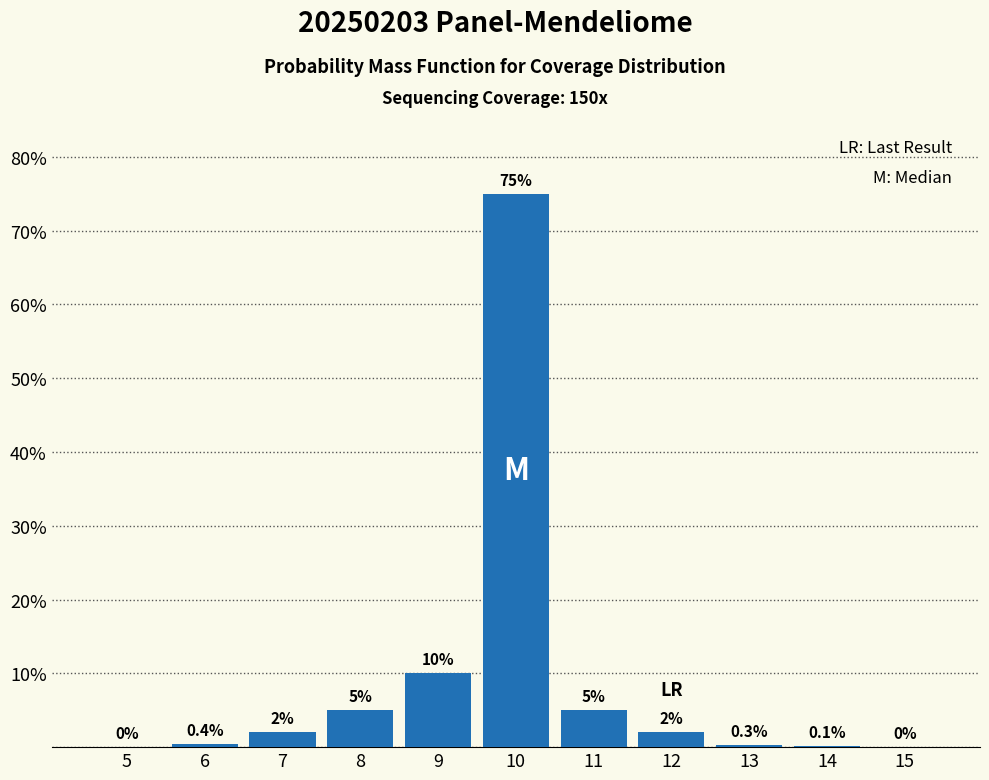

Reading left to right, list all the values displayed in this chart.

5=0.0	6=0.4	7=2.0	8=5.0	9=10.0	10=75.0	11=5.0	12=2.0	13=0.3	14=0.1	15=0.0